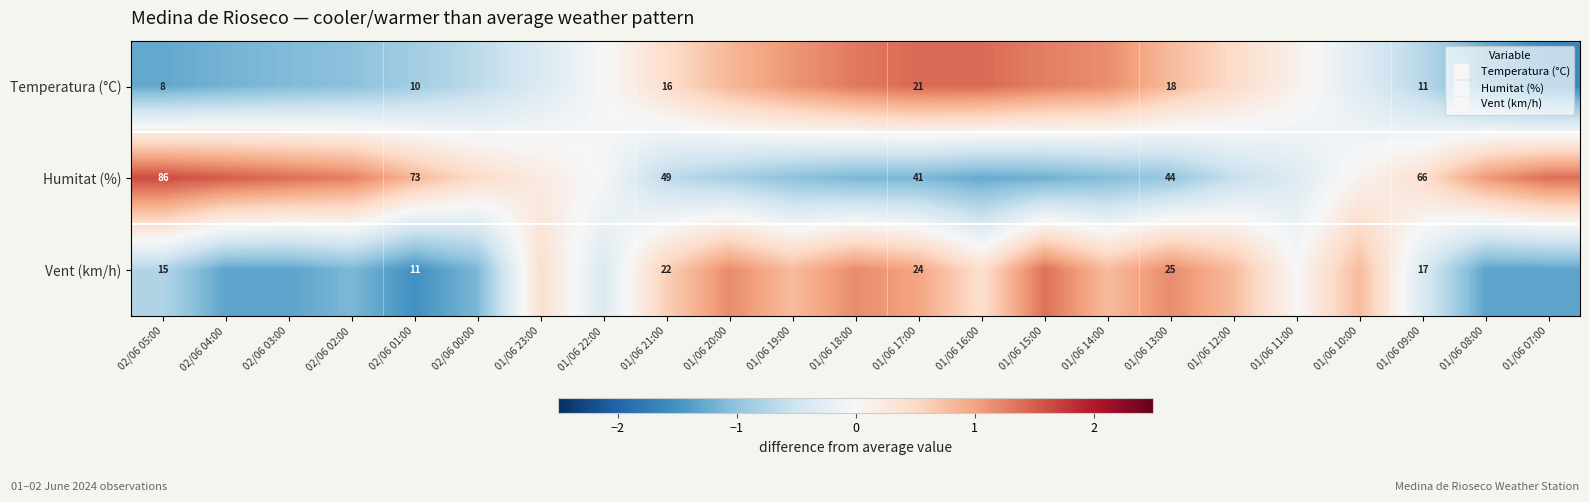

Rank the series by their maximum value, from lowest to highest.

Vent (km/h), Temperatura (°C), Humitat (%)